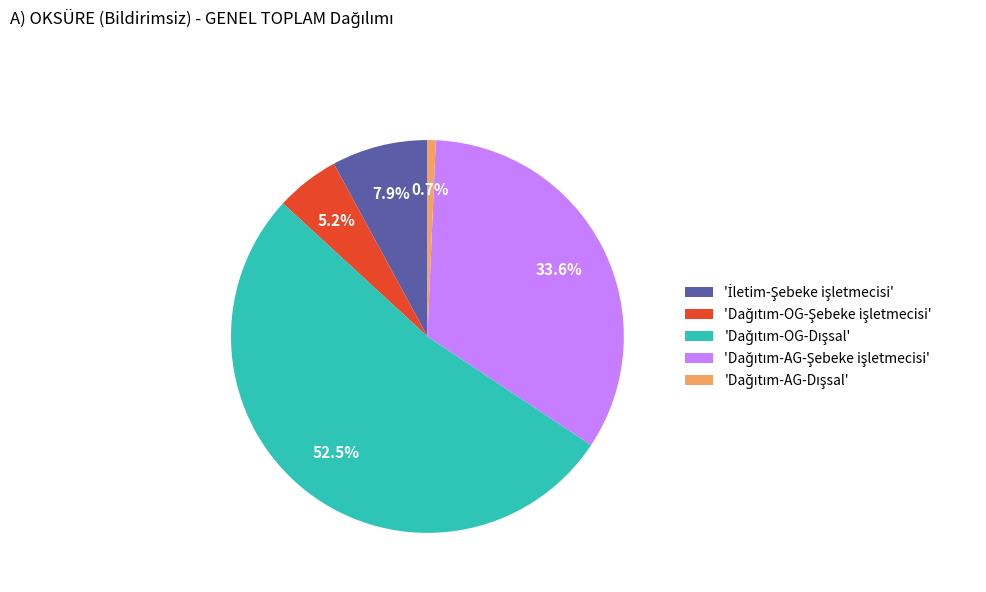

Is there any slice that represents more than half of the pie?

Yes